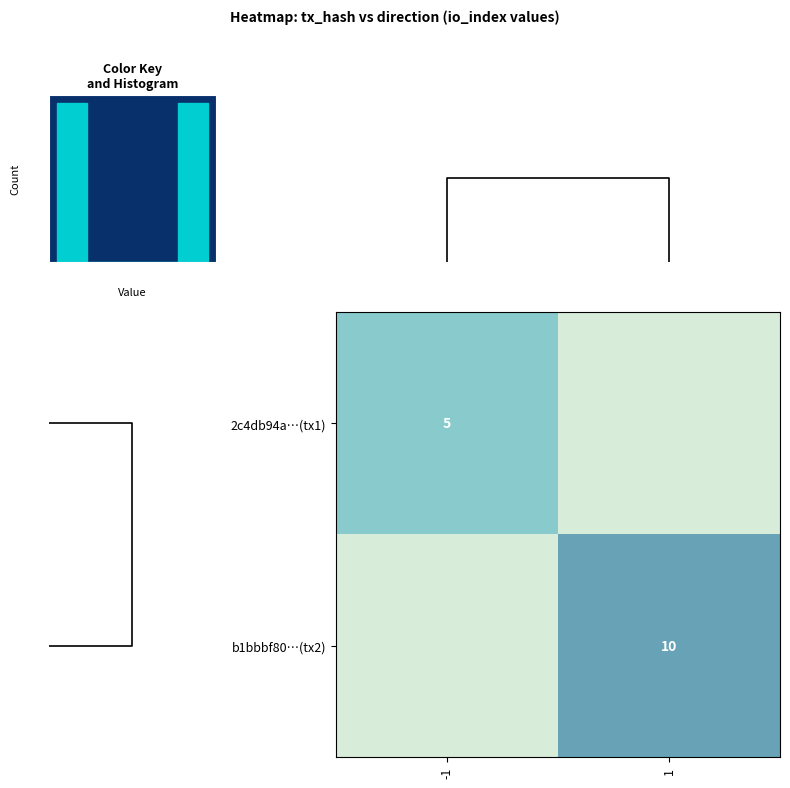

Between -1 and 1, which is larger?

1